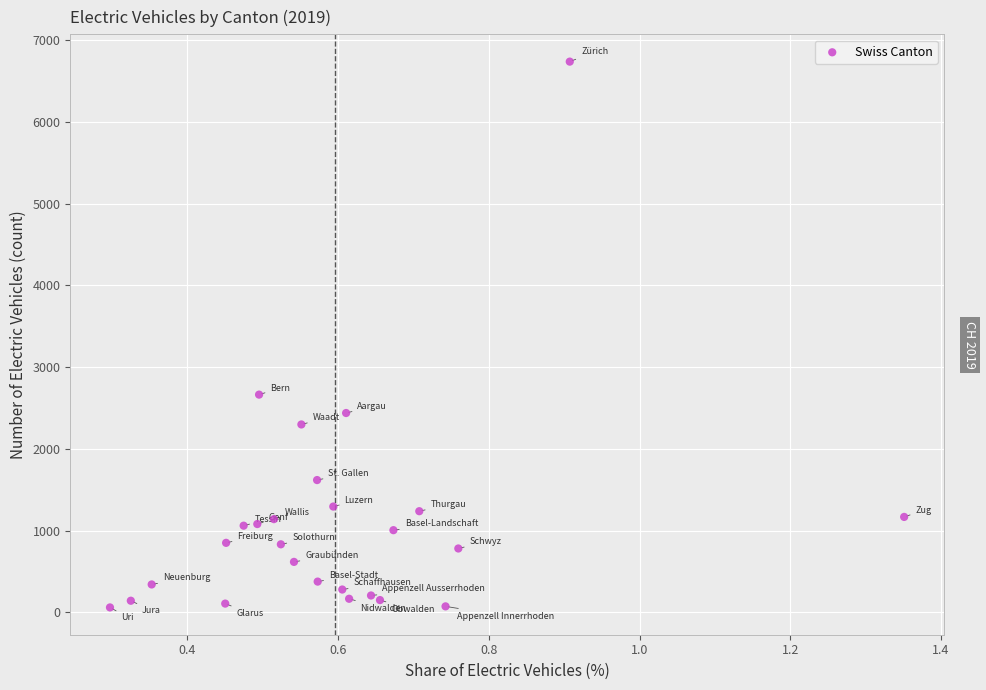

What Y value in the scatter plot is closest to 3398?

2663